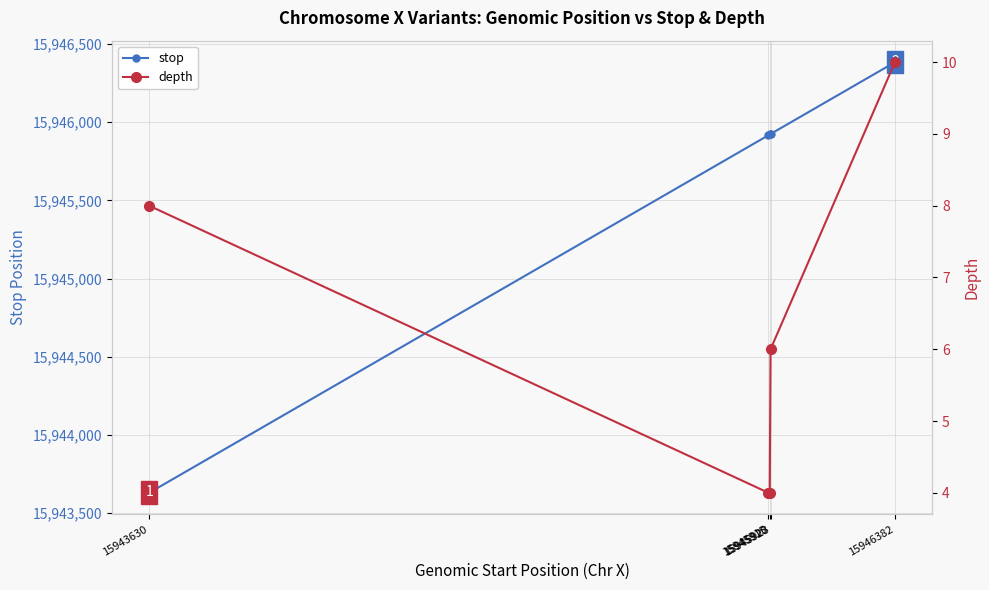

How many values in the depth series are below 6?

2